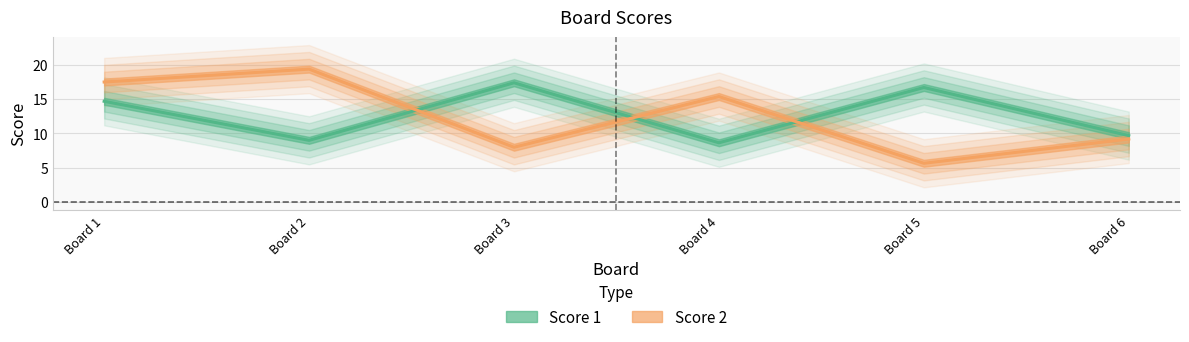

Where does the data first go above 14?

Board 1